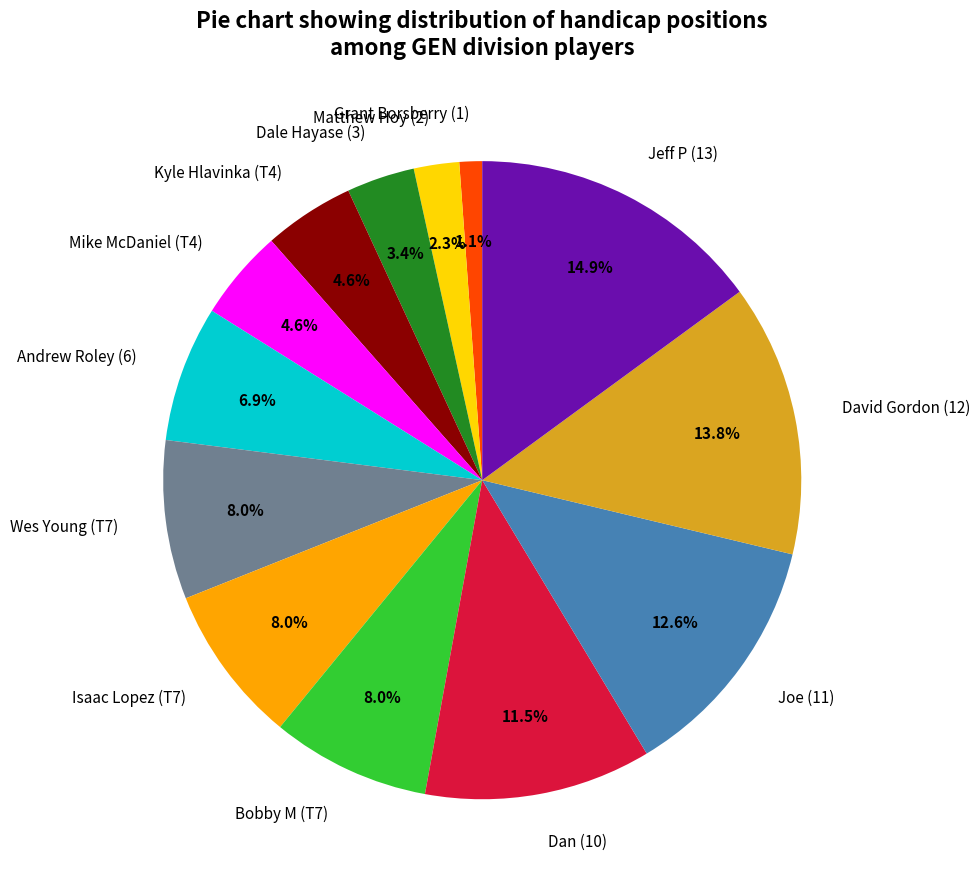

What portion of the pie excludes Grant Borsberry (1)?

98.9%